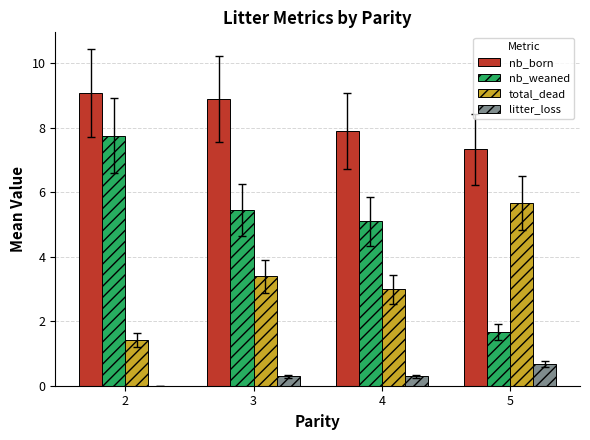

How many groups of bars are there?

4